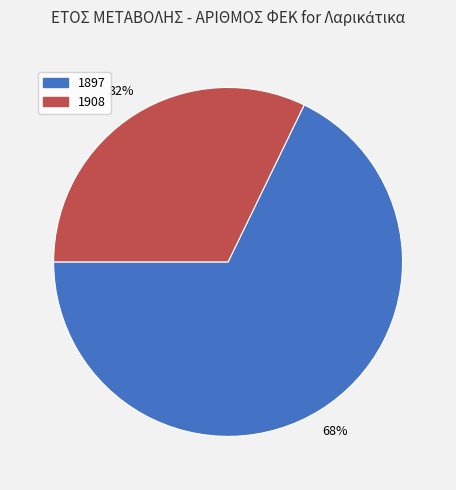

What is the ratio of the value at 1897 to the value at 1908?

2.1